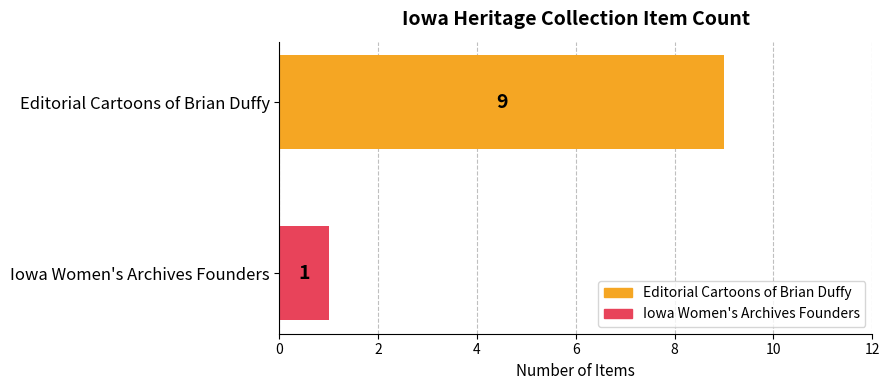

True or false: the data shows 1 at Iowa Women's Archives Founders.

True